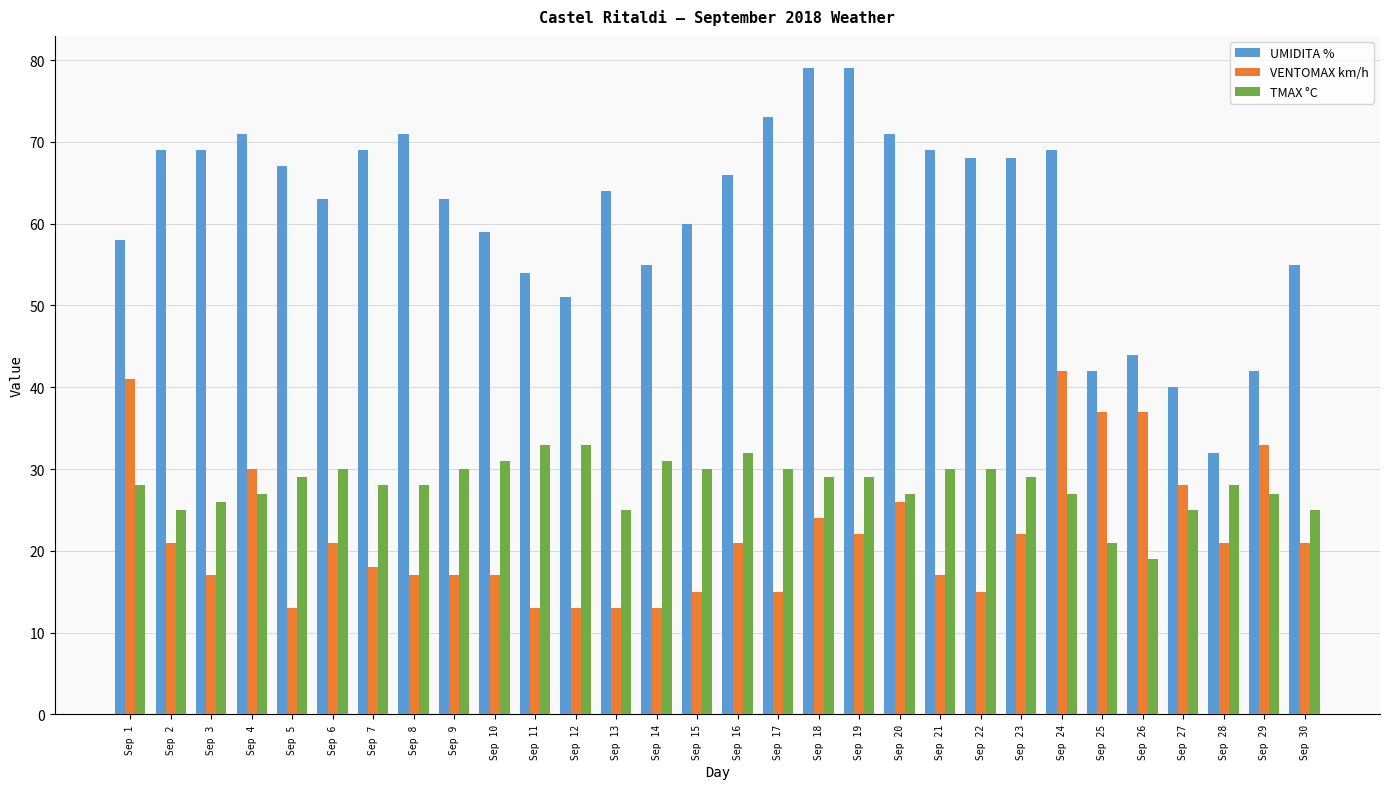

At which category is the sum across all series the highest?

Sep 24